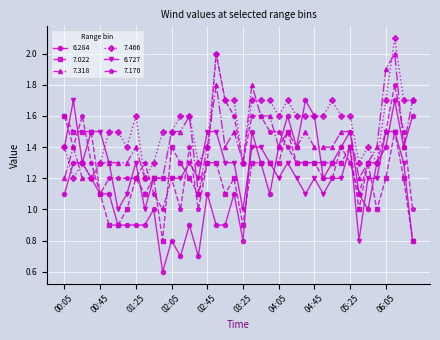

What is the sum of all 6.727 values?

50.3